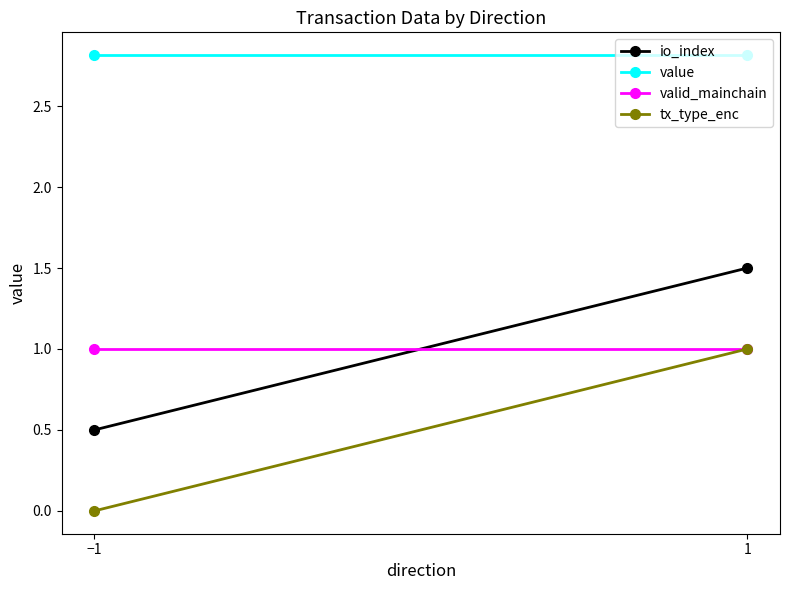

Is the value of valid_mainchain at −1 greater than the value of value at −1?

No